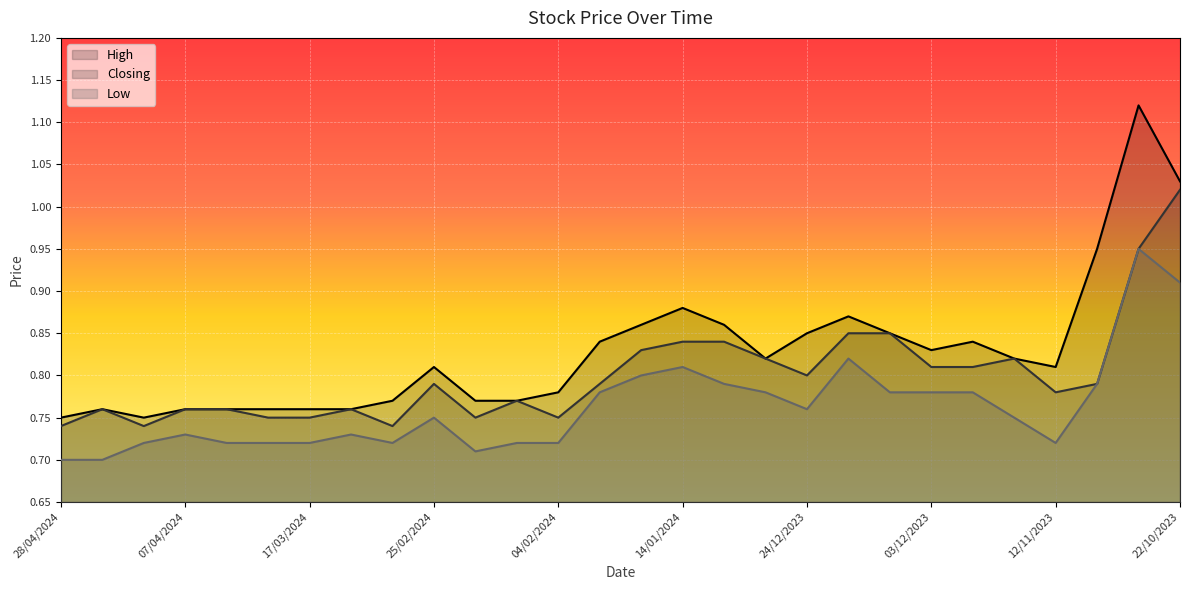

What position from the left is 28/04/2024?

1